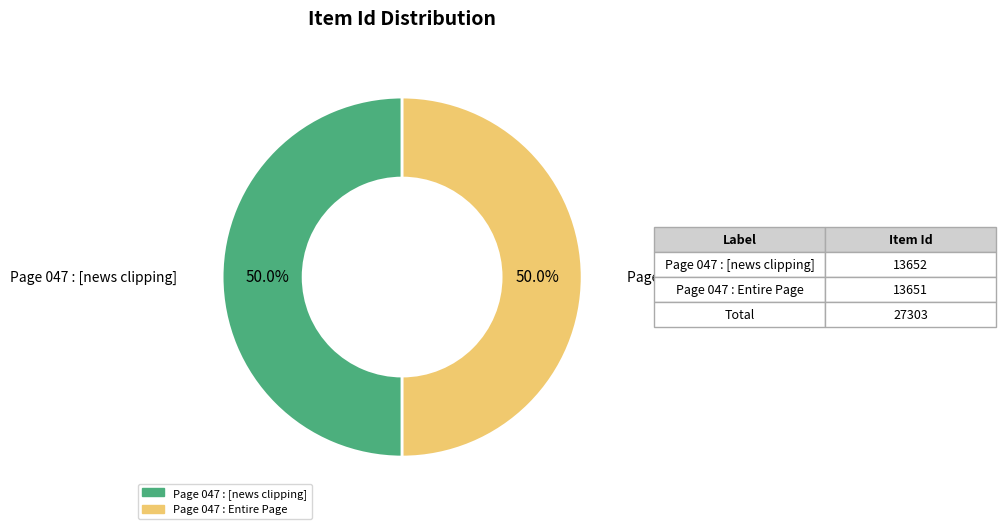

To the nearest percent, what is the average slice percentage?

50%